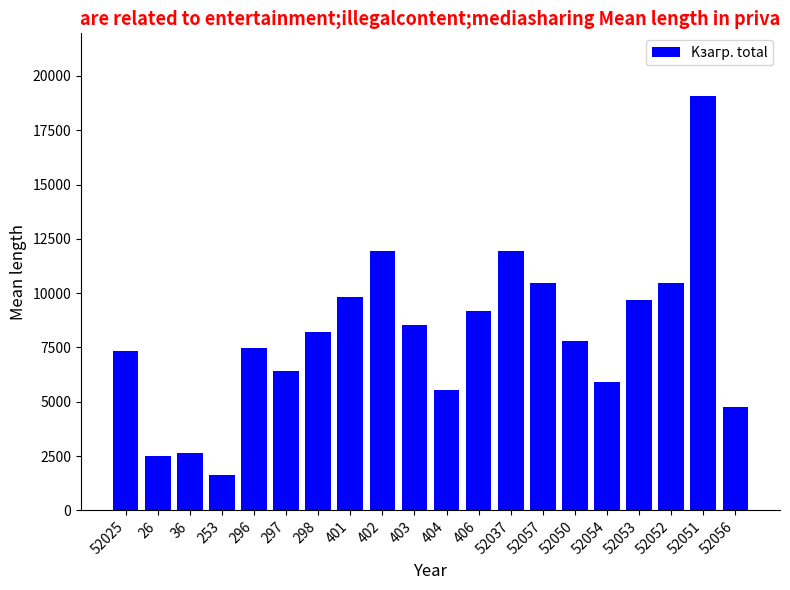

What value does the data have at 298?

8228.5